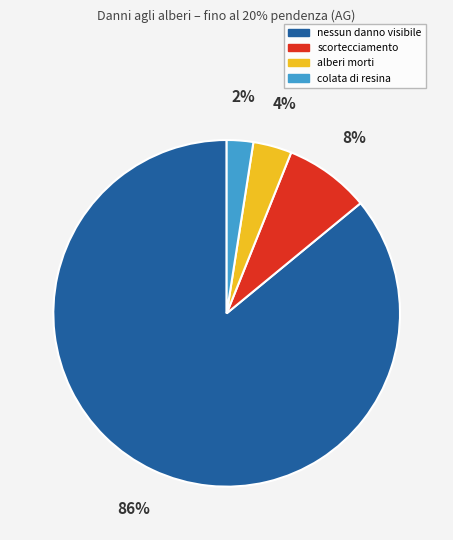

How many slices are in this pie chart?

4